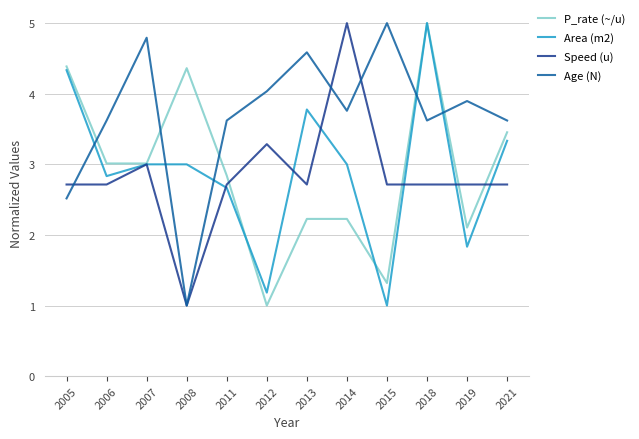

Between 2005 and 2021, which series saw the biggest shift?

Age (N)